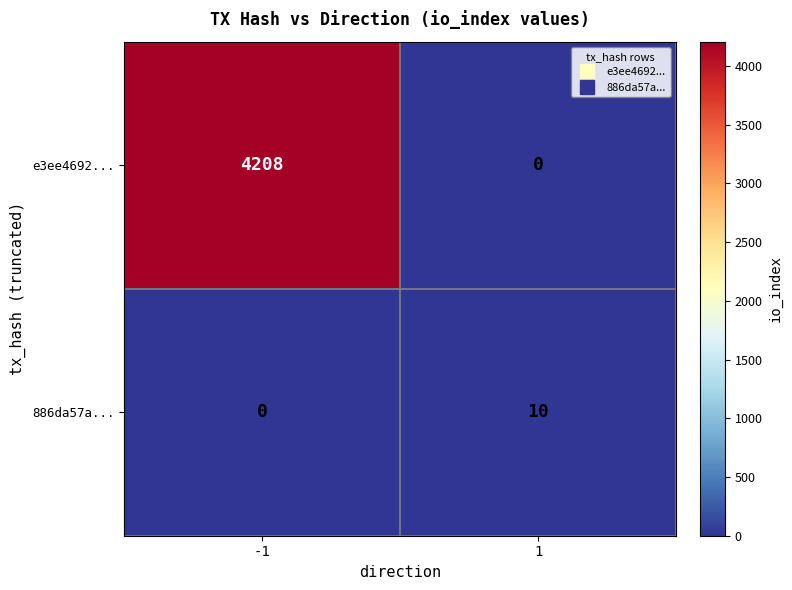

Which series has the largest total across all categories?

e3ee4692...